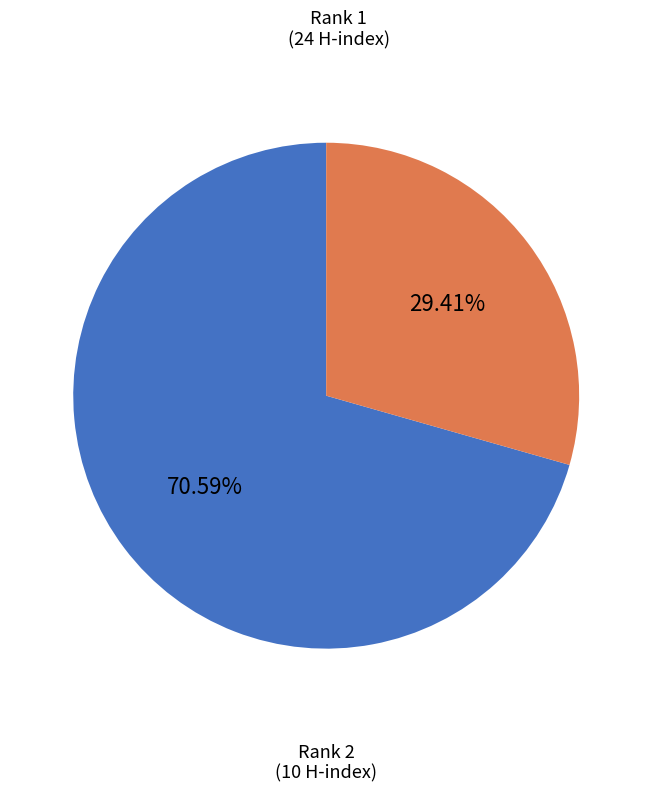

Does any single category account for the majority?

Yes